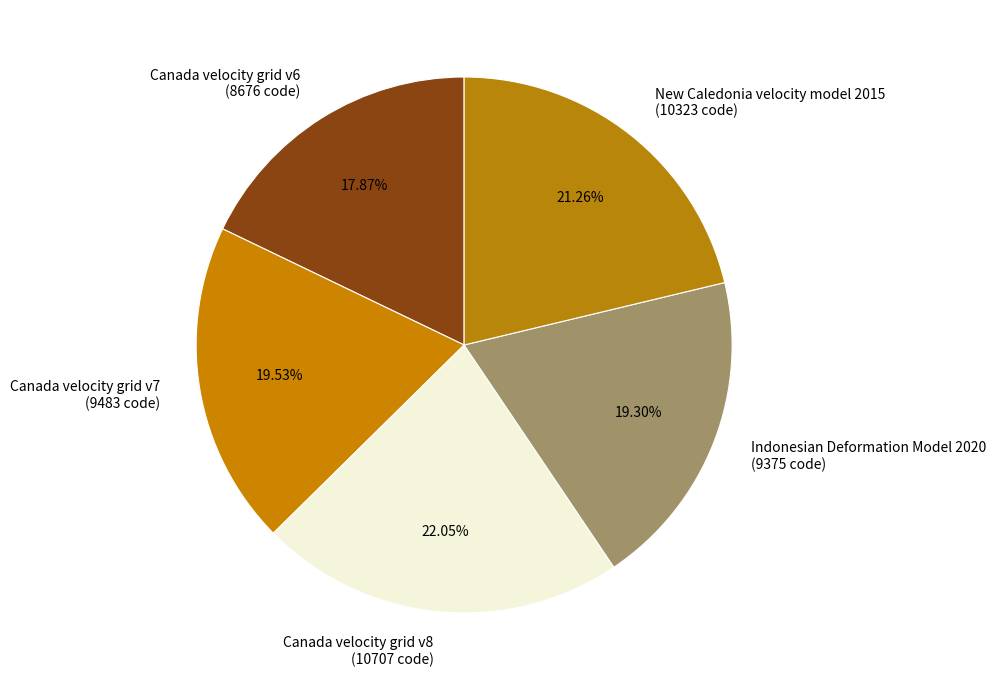

What is the largest slice in the pie chart?

Canada velocity grid v8